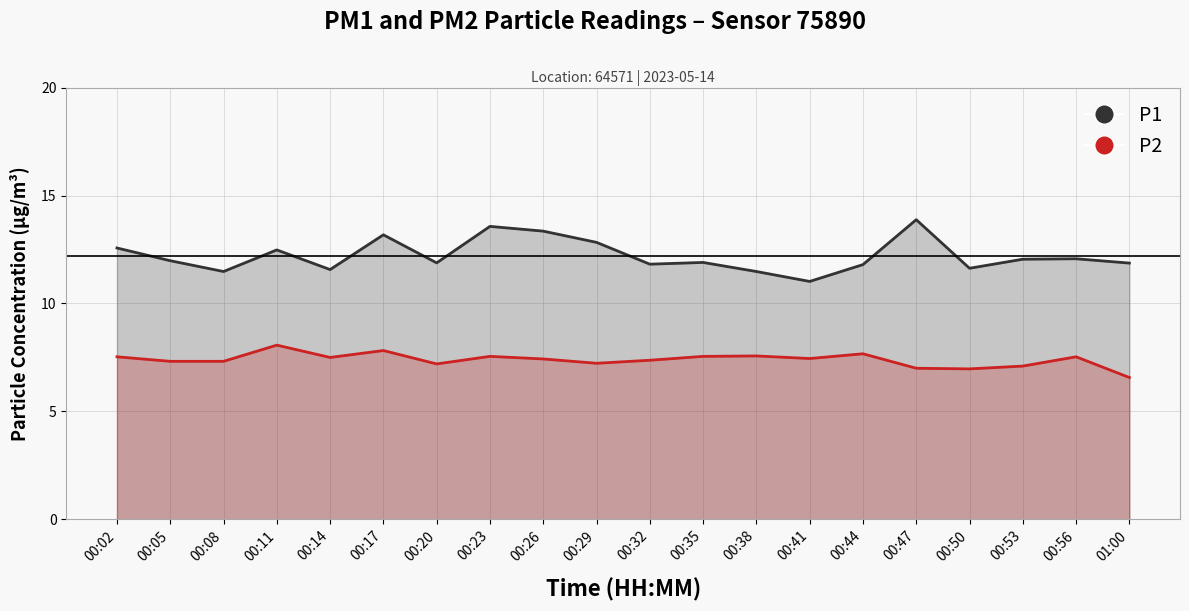

Which series has the largest total across all categories?

P1